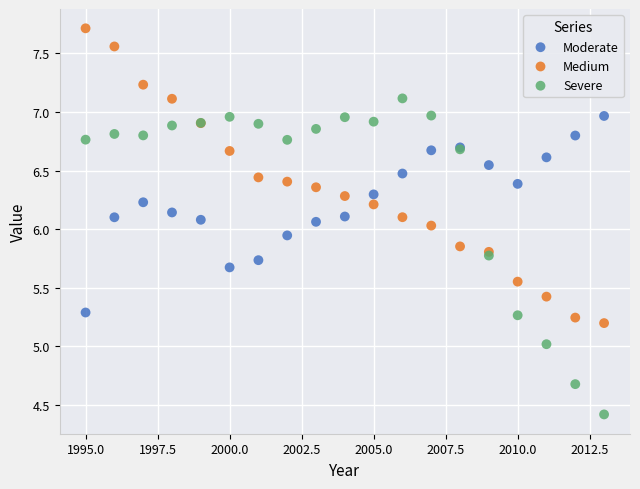

Which series reaches the minimum Y coordinate?

Severe